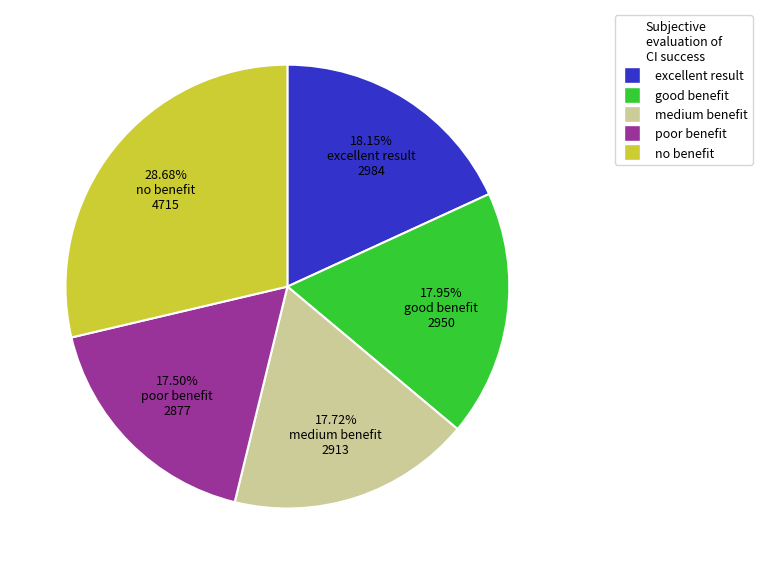

Does any single category account for the majority?

No